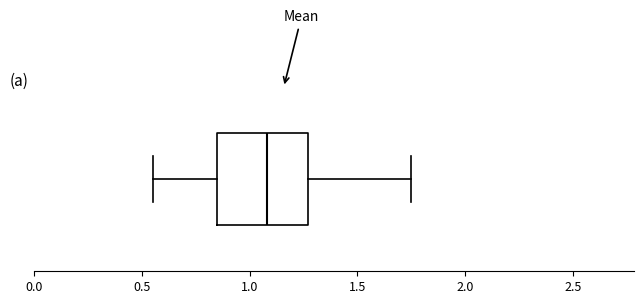

Transcribe this box plot: give where the median line is, the range the box spans, and where the two whiskers end, as read against the x-axis. The values are not printed on the chart, so give them approximately, as read against the axis.

median 1.10, box 0.85 to 1.25, whiskers 0.55 to 1.75